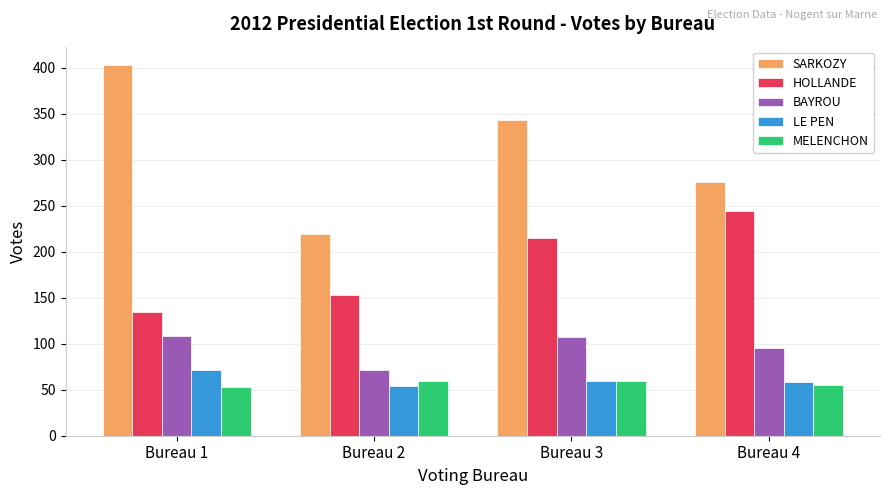

How many data points does each series have?

4